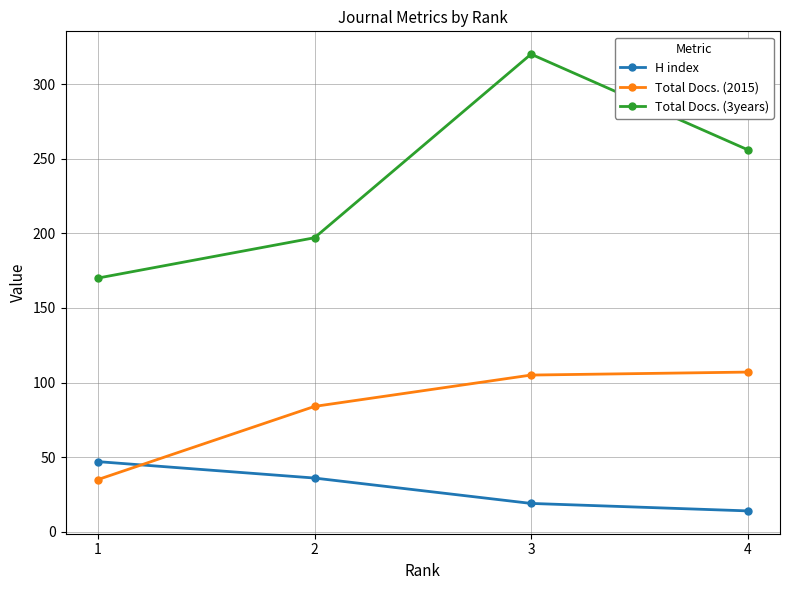

What is the sum of all H index values?

116